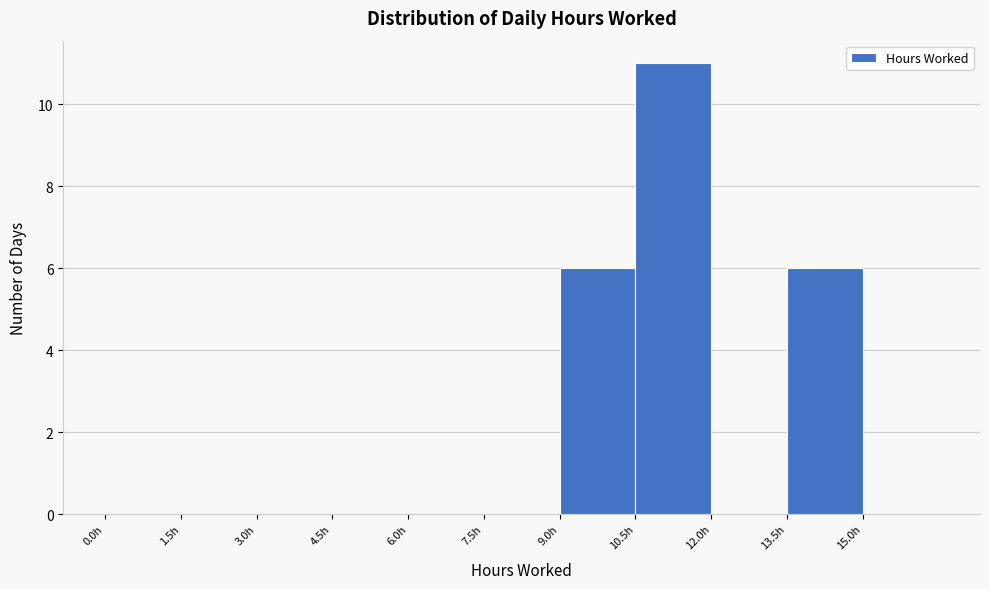

How tall is the bar that spans 10.5 to 12.0 on the x-axis? Neither the bar edges nor the heights are printed on the chart, so give them approximately, as read against the axes.

11